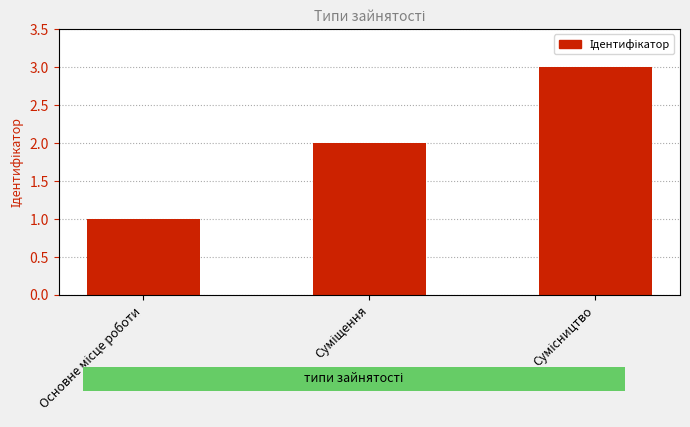

Reading right to left, what are all the values shown in this chart?

Сумісництво=3	Суміщення=2	Основне місце роботи=1